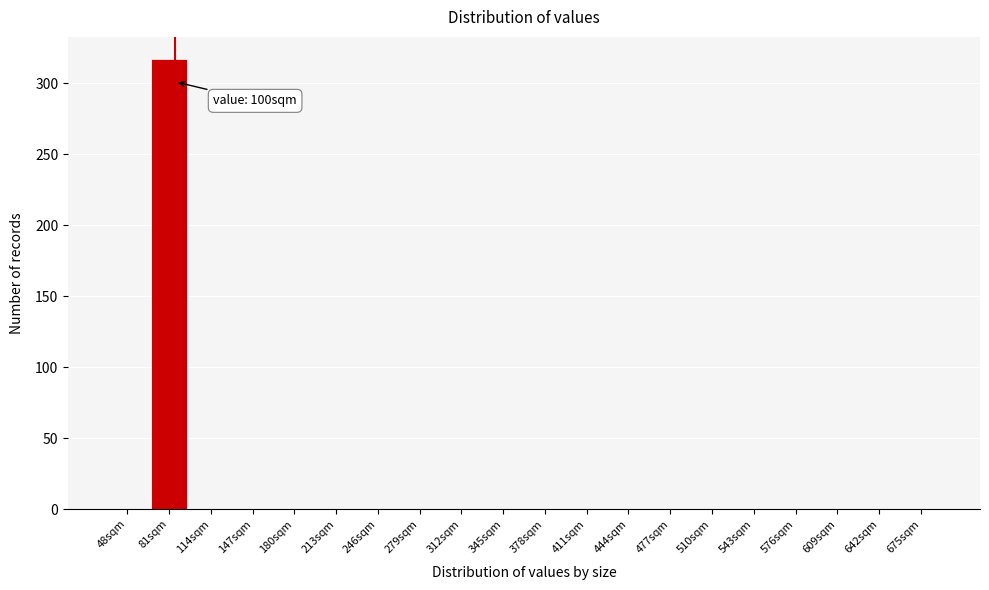

Reading right to left, extract all data points from this chart.

675sqm=0	642sqm=0	609sqm=0	576sqm=0	543sqm=0	510sqm=0	477sqm=0	444sqm=0	411sqm=0	378sqm=0	345sqm=0	312sqm=0	279sqm=0	246sqm=0	213sqm=0	180sqm=0	147sqm=0	114sqm=0	81sqm=317	48sqm=0